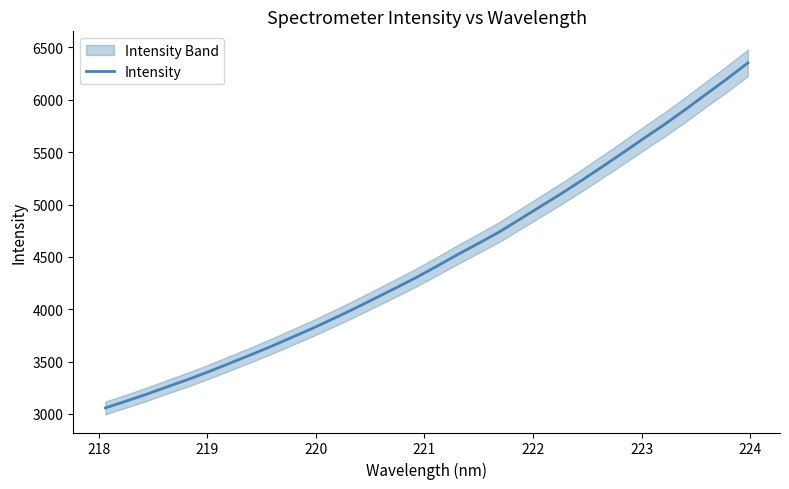

How many lines are shown in the chart?

1